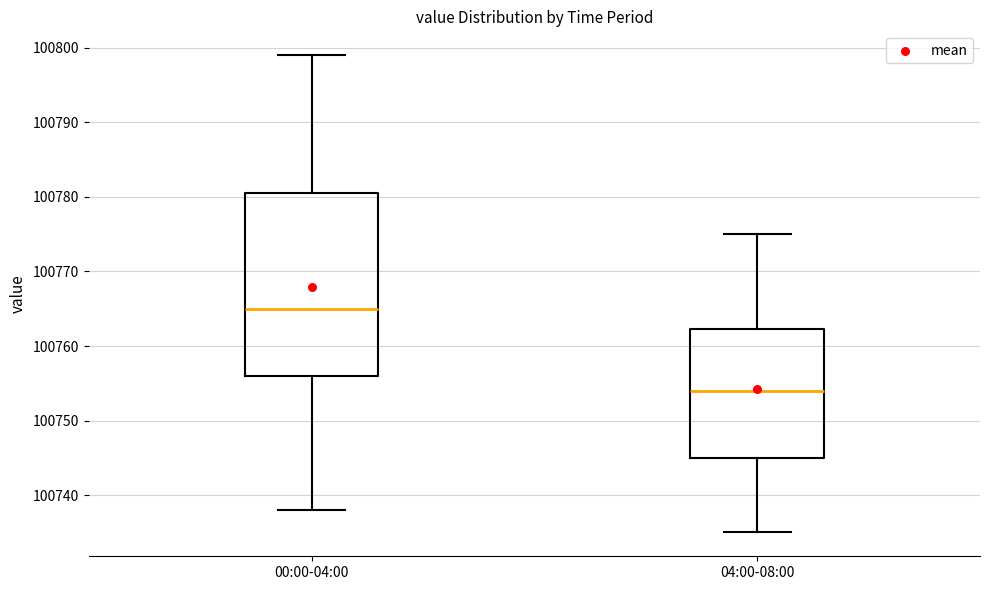

Where does the median line of the box for 04:00-08:00 sit on the y-axis? The values are not printed on the chart, so give them approximately, as read against the axis.

100754